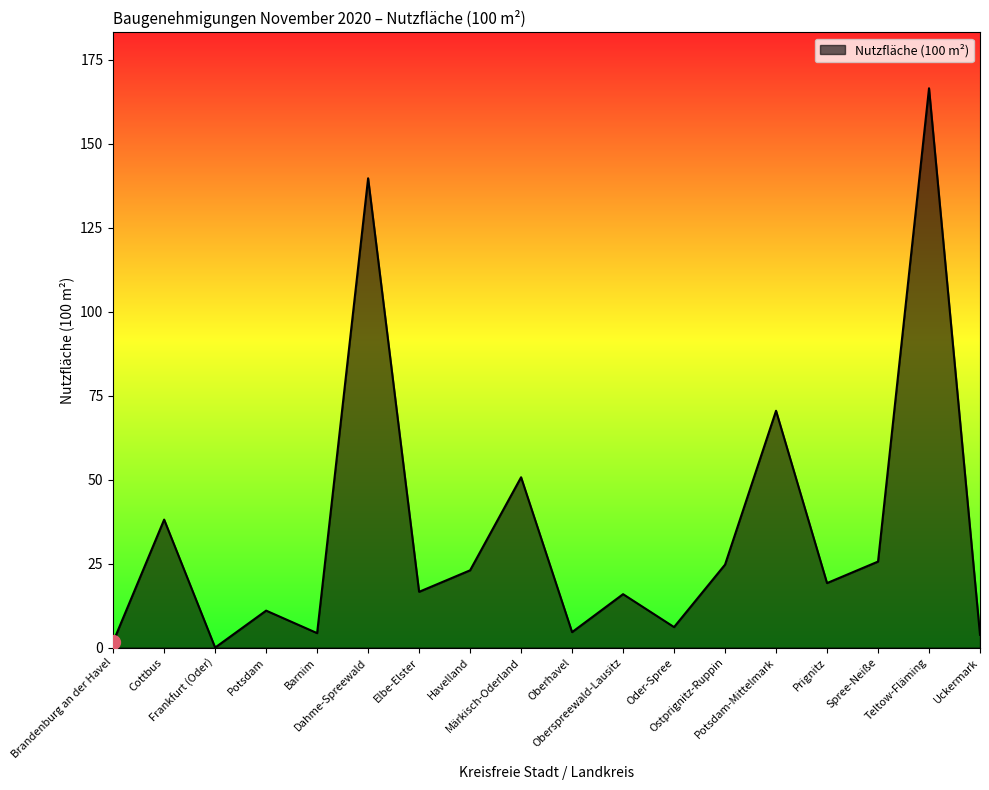

Where is the data nearest to the value 83?

Potsdam-Mittelmark